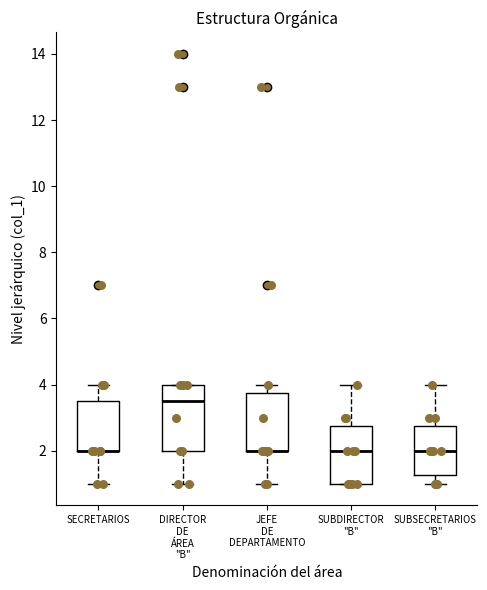

Reading left to right, transcribe this box plot: for each box, give where its median line is, the range the box spans, and where its two whiskers end, as read against the y-axis. The values are not printed on the chart, so give them approximately, as read against the axis.

SECRETARIOS: median 2.0 (drawn on the box's lower edge), box 2.0 to 3.6, whiskers 1.0 to 4.0
DIRECTOR DE ÁREA "B": median 3.6, box 2.0 to 4.0, whiskers 1.0 to 4.0
JEFE DE DEPARTAMENTO: median 2.0 (drawn on the box's lower edge), box 2.0 to 3.8, whiskers 1.0 to 4.0
SUBDIRECTOR "B": median 2.0, box 1.0 to 2.8, whiskers 1.0 to 4.0
SUBSECRETARIOS "B": median 2.0, box 1.2 to 2.8, whiskers 1.0 to 4.0